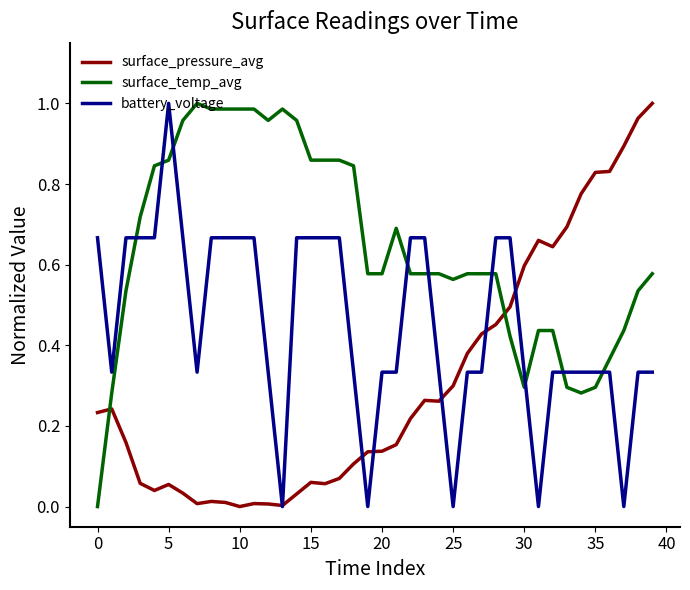

Which series has the largest total across all categories?

surface_temp_avg